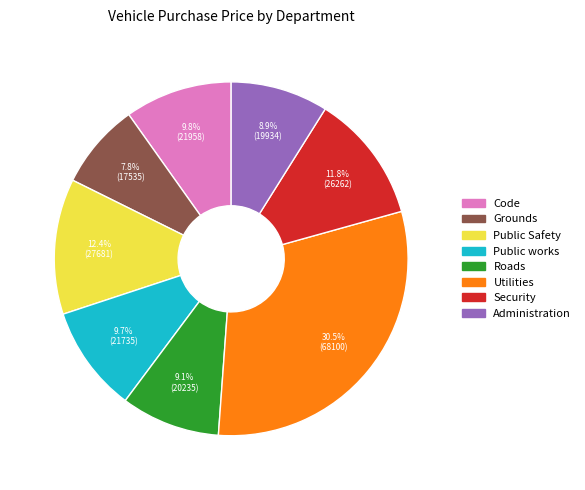

Which has a higher value, Grounds or Public Safety?

Public Safety